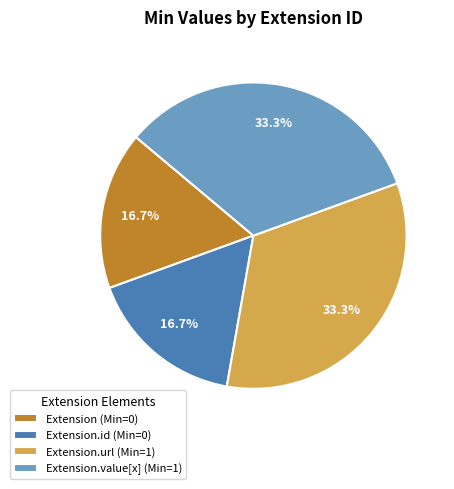

What is the ratio of the value at Extension.url (Min=1) to the value at Extension.value[x] (Min=1)?

1.0